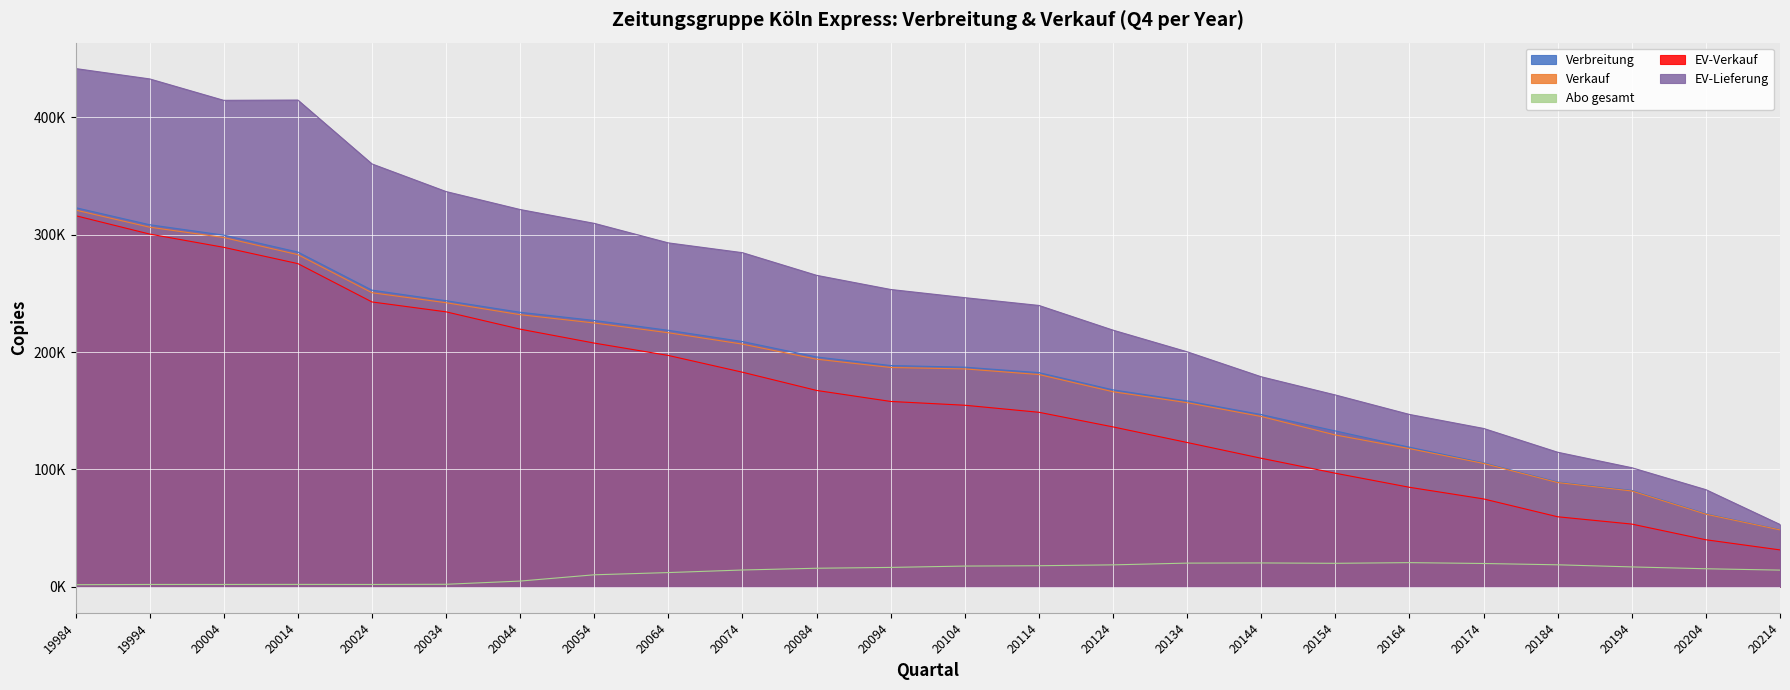

What is the value of the Verkauf point at the 1st from the left?

320994